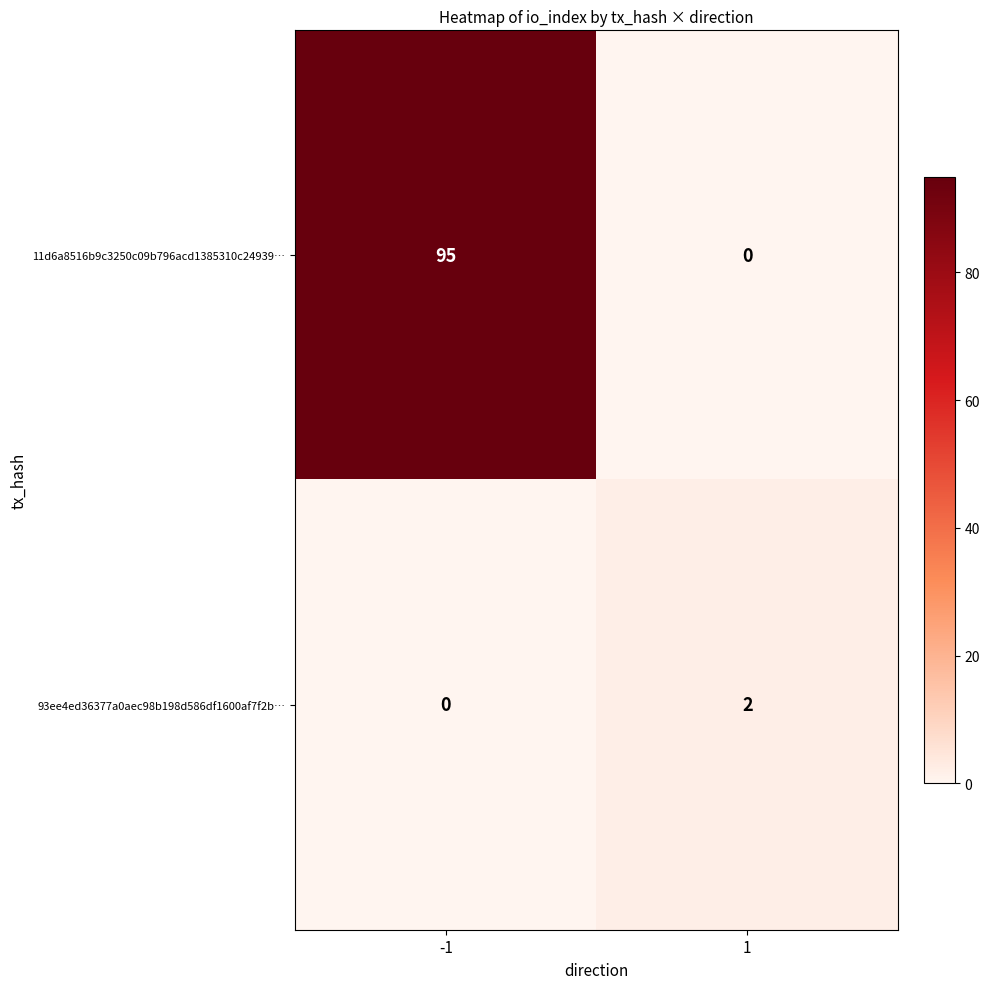

What is the total value across all series at -1?

95